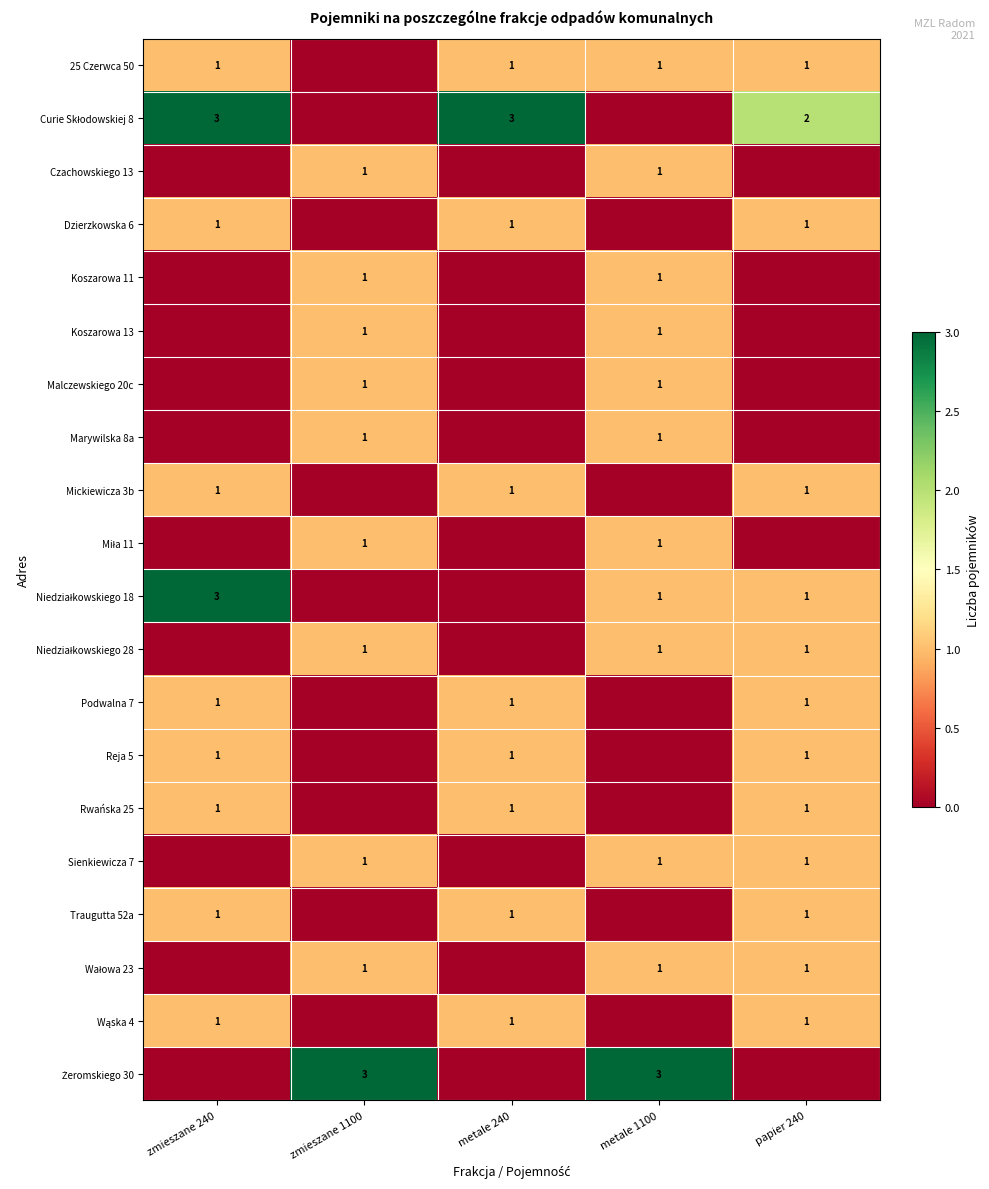

Which label corresponds to the smallest value in the chart?

zmieszane 1100